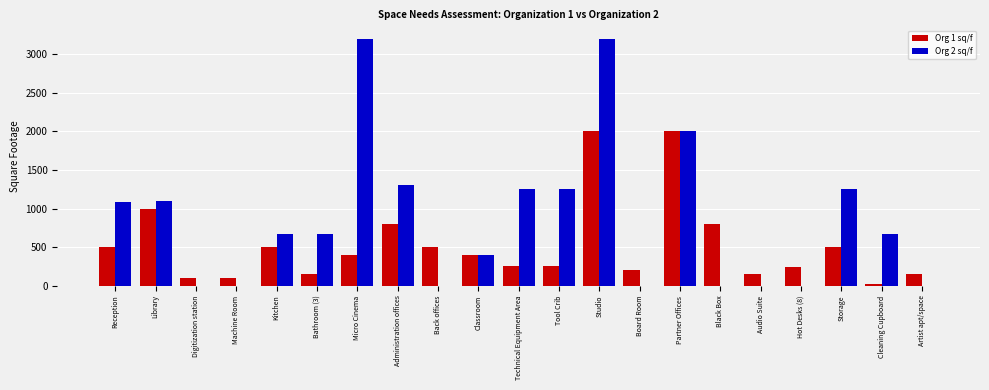

What is the sum of the Org 1 sq/f values at Cleaning Cupboard and Bathroom (3)?

175